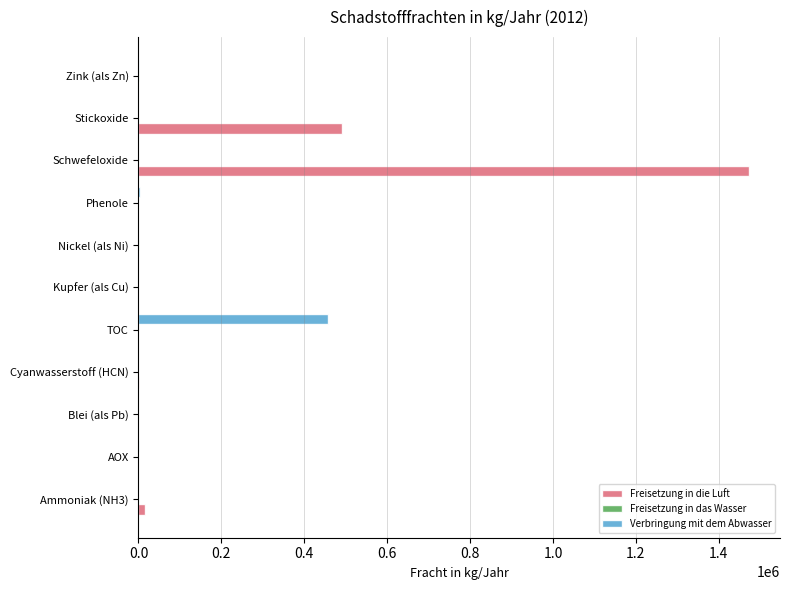

Between Kupfer (als Cu) and Schwefeloxide, which series saw the biggest shift?

Freisetzung in die Luft